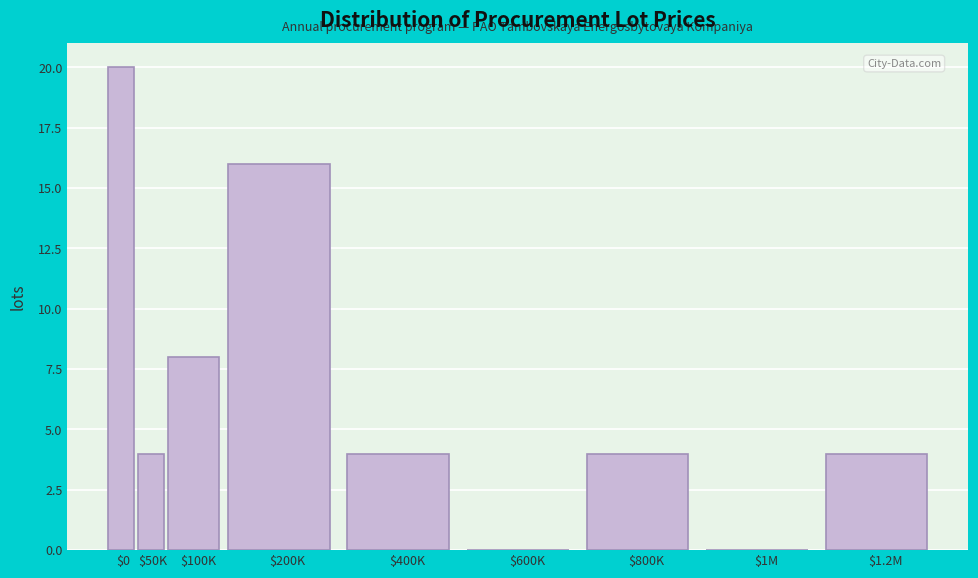

Is it true that the value at $1M is 0?

True